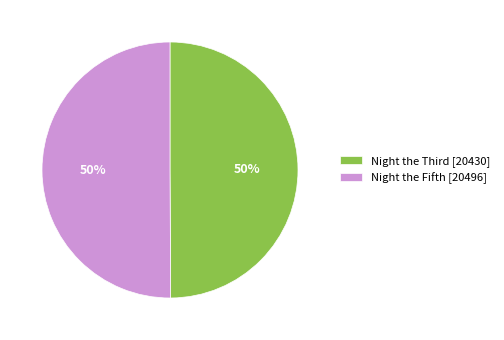

What percentage is the Night the Fifth [20496] slice, to the nearest percent?

50%